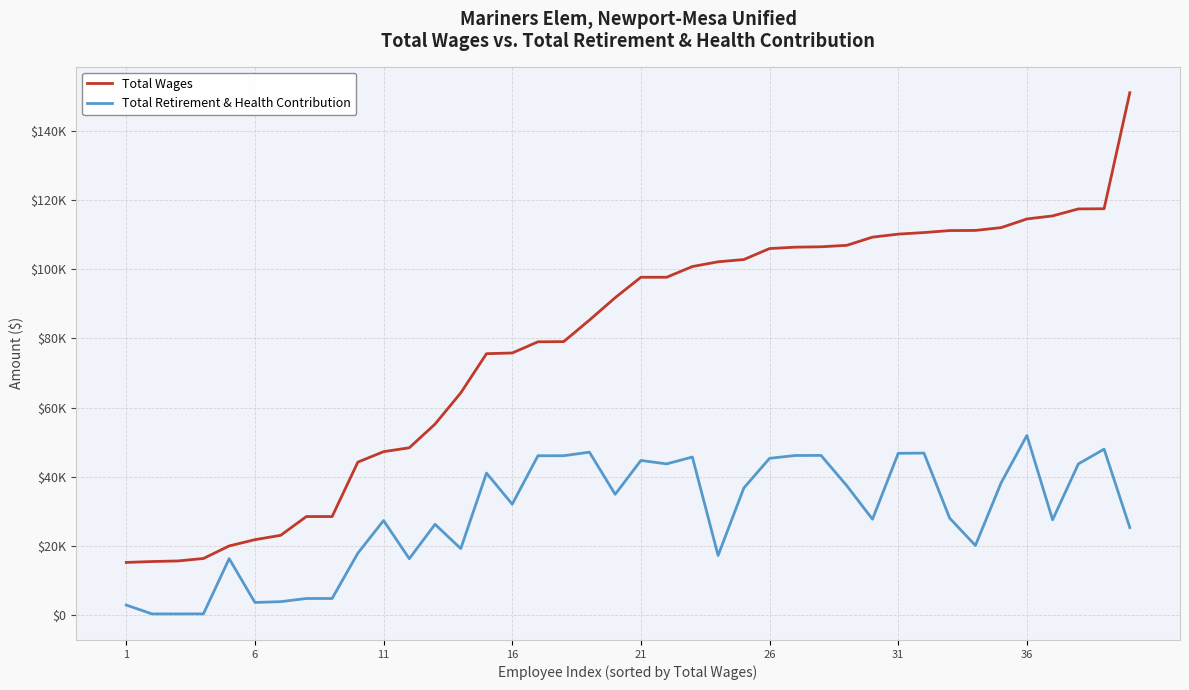

Reading left to right, extract all data points from this chart.

Total Wages: 15134	15393	15559	16276	19912	21721	22984	28420	28420	44177	47208	48338	55188	64233	75583	75788	79023	79077	85308	91799	97720	97720	100823	102197	102849	106031	106432	106541	106962	109332	110206	110664	111234	111278	112089	114603	115486	117506	117559	151169
Total Retirement & Health Contribution: 2794	226	228	238	16228	3539	3773	4689	4689	17810	27266	16219	26172	19137	41010	32005	46029	46039	47065	34857	44666	43669	45657	17153	36685	45283	46104	46122	37365	27644	46729	46803	27959	20033	38210	51902	27487	43657	47947	25227